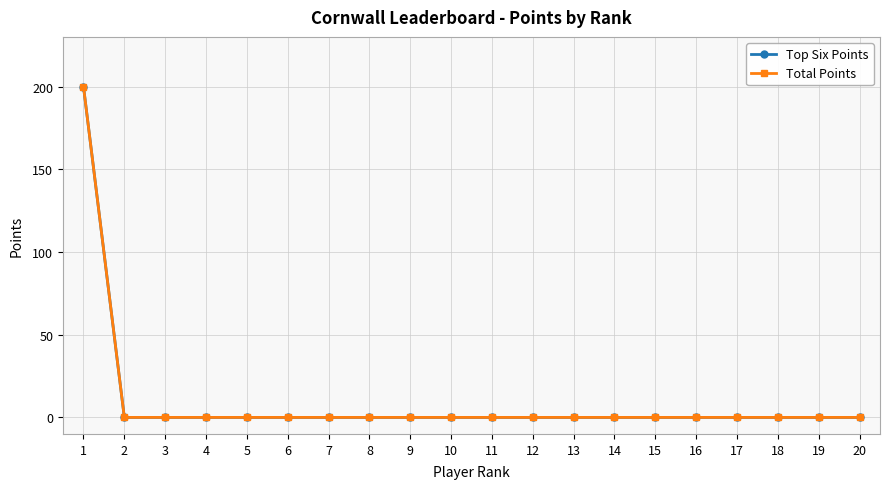

True or false: Top Six Points and Total Points intersect in this chart.

False